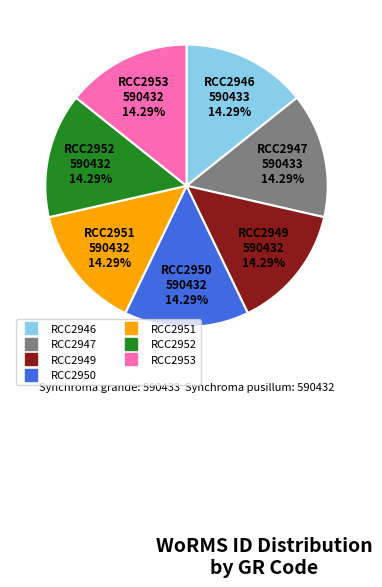

How many segments does this pie chart have?

7